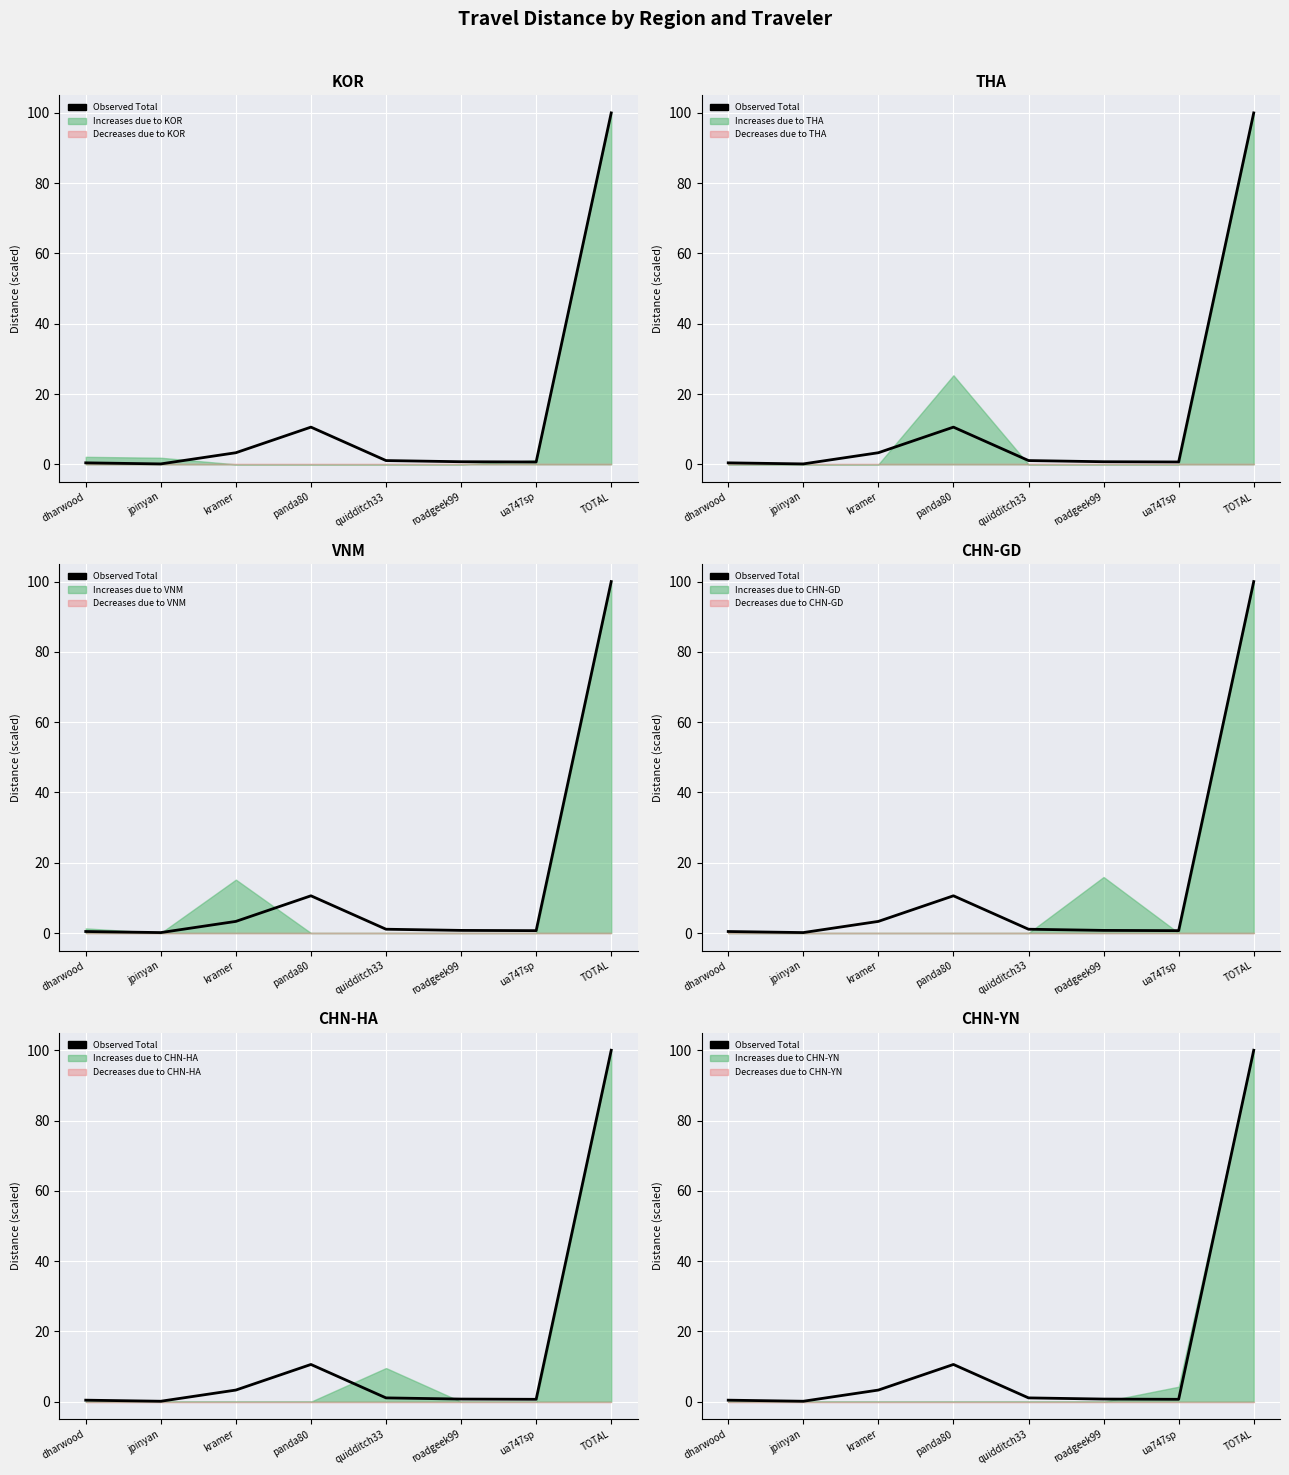

Which category has the lowest value across all series?

jpinyan